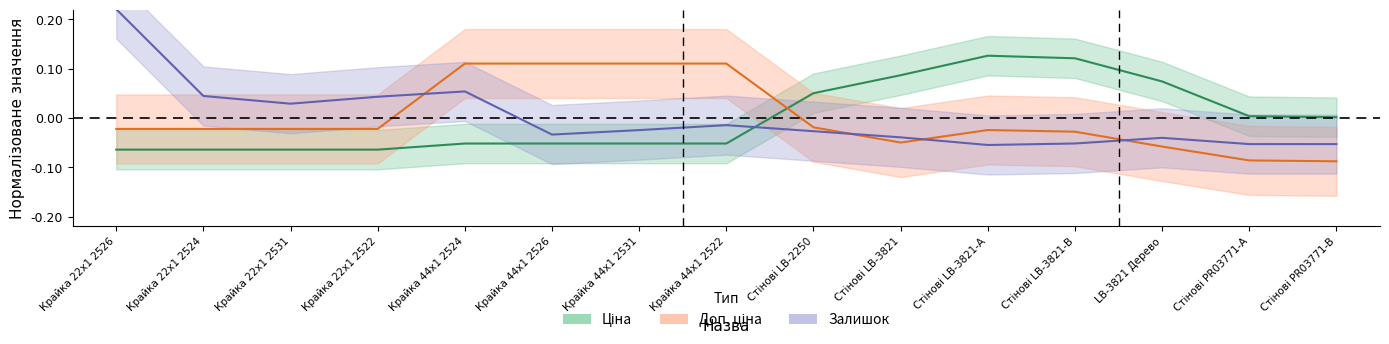

Reading right to left, list all the values displayed in this chart.

Ціна: 0.0	0.0	0.1	0.1	0.1	0.1	0.1	-0.1	-0.1	-0.1	-0.1	-0.1	-0.1	-0.1	-0.1
Доп. ціна: -0.1	-0.1	-0.1	-0.0	-0.0	-0.0	-0.0	0.1	0.1	0.1	0.1	-0.0	-0.0	-0.0	-0.0
Залишок: -0.1	-0.1	-0.0	-0.1	-0.1	-0.0	-0.0	-0.0	-0.0	-0.0	0.1	0.0	0.0	0.0	0.2